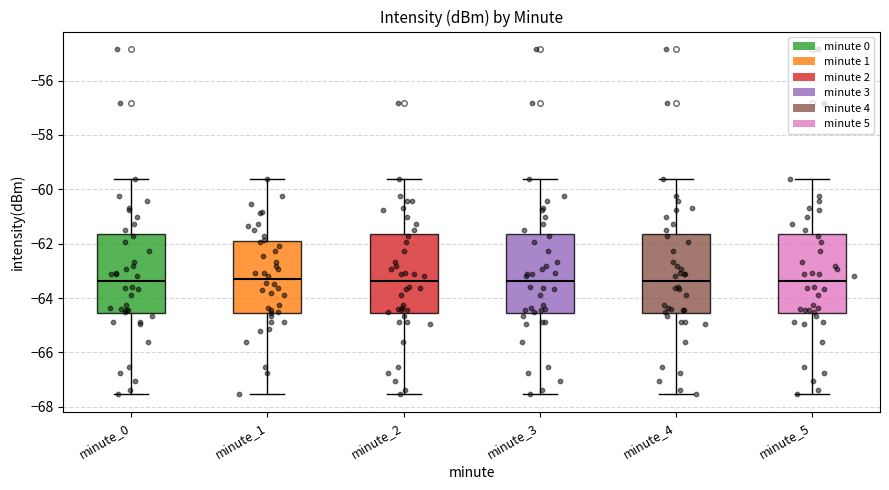

Reading left to right, transcribe this box plot: for each box, give where its median line is, the range the box spans, and where its two whiskers end, as read against the y-axis. The values are not printed on the chart, so give them approximately, as read against the axis.

minute_0: median -63.4, box -64.6 to -61.6, whiskers -67.6 to -59.6
minute_1: median -63.4, box -64.6 to -62.0, whiskers -67.6 to -59.6
minute_2: median -63.4, box -64.6 to -61.6, whiskers -67.6 to -59.6
minute_3: median -63.4, box -64.6 to -61.6, whiskers -67.6 to -59.6
minute_4: median -63.4, box -64.6 to -61.6, whiskers -67.6 to -59.6
minute_5: median -63.4, box -64.6 to -61.6, whiskers -67.6 to -59.6